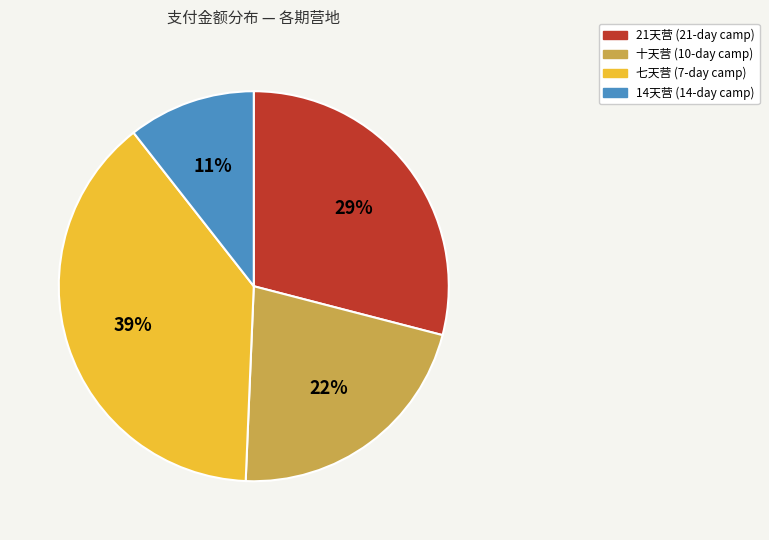

Combined, do 十天营 and 七天营 account for over 50%?

Yes